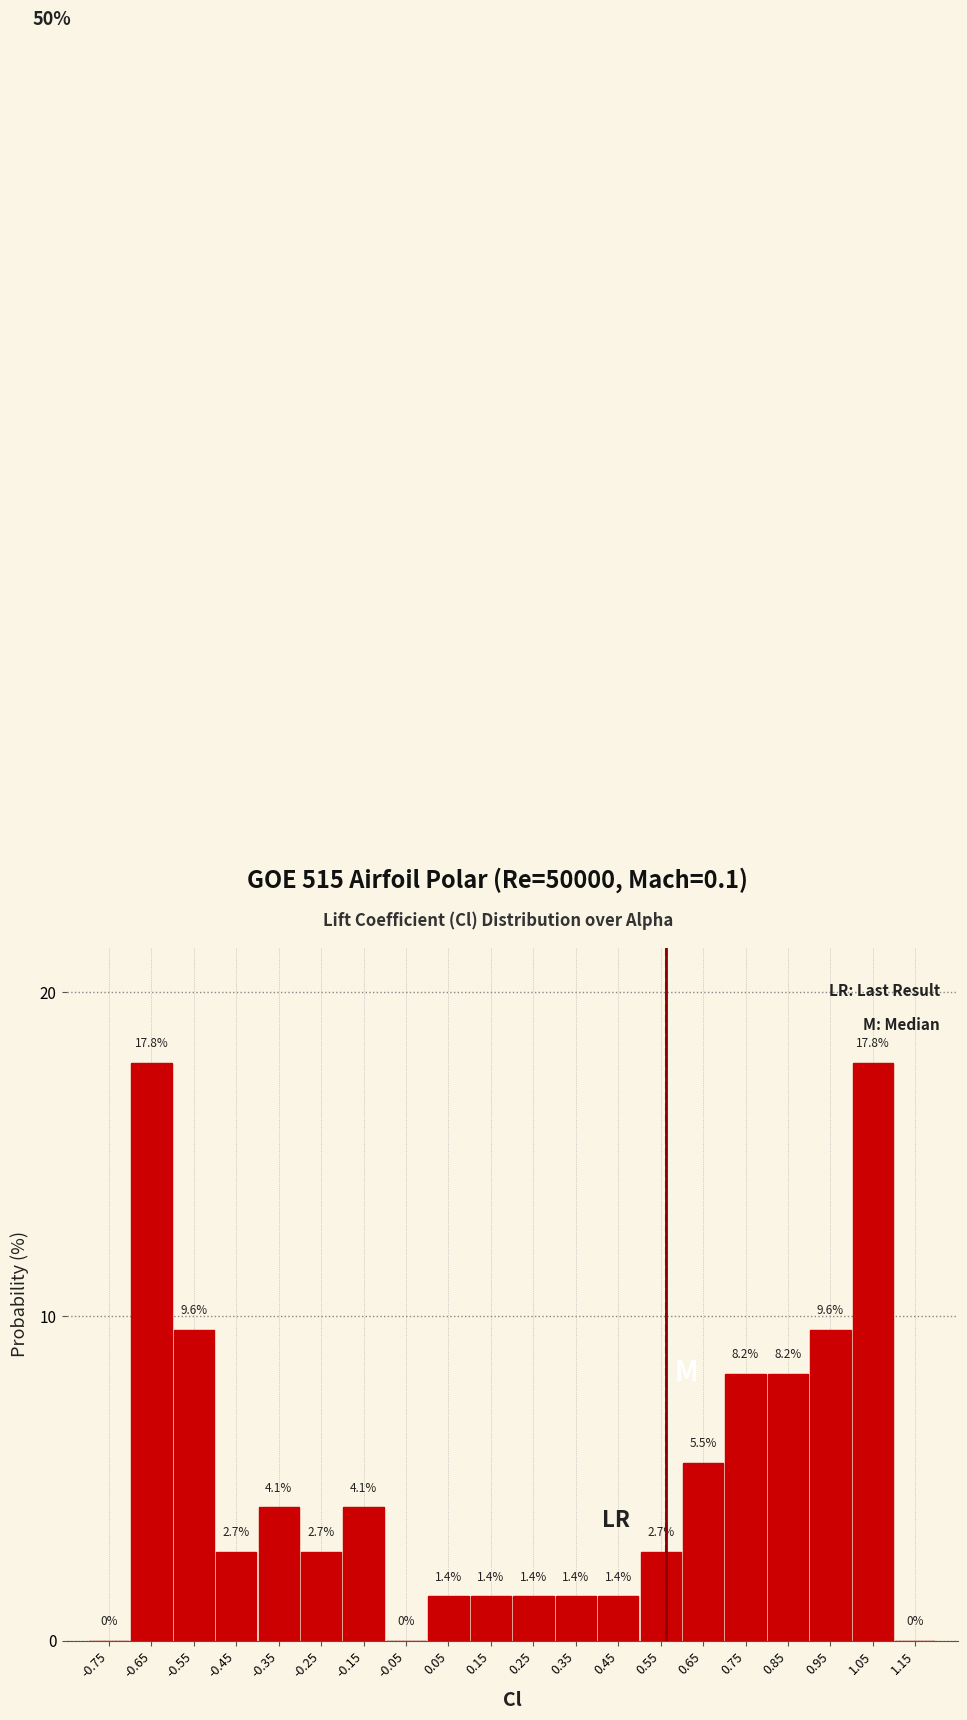

How tall is the bar that spans 0.0 to 0.1 on the x-axis?

1.4